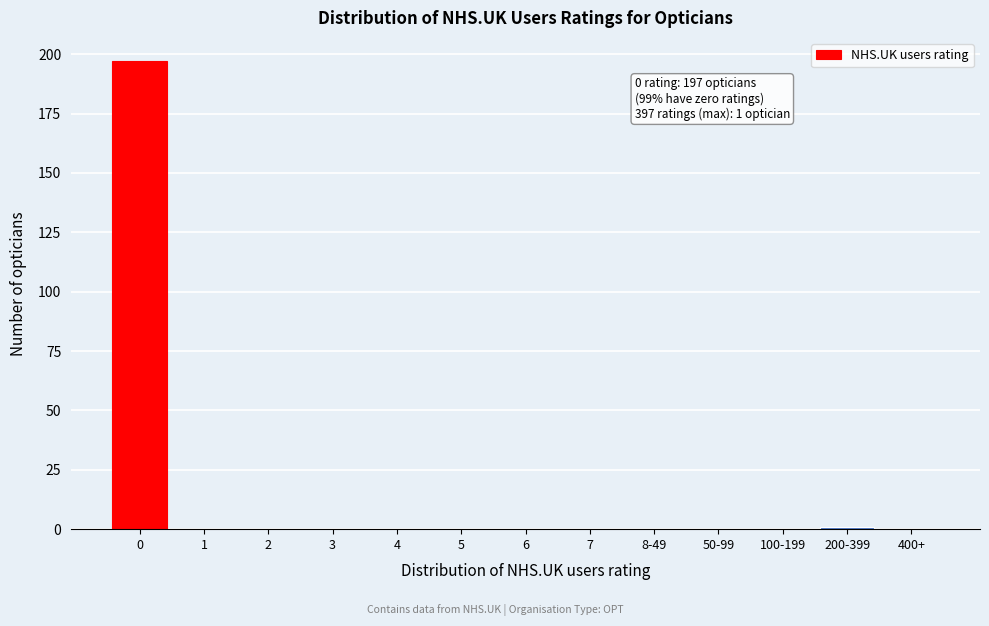

Reading right to left, extract all data points from this chart.

400+=0	200-399=1	100-199=0	50-99=0	8-49=0	7=0	6=0	5=0	4=0	3=0	2=0	1=0	0=197